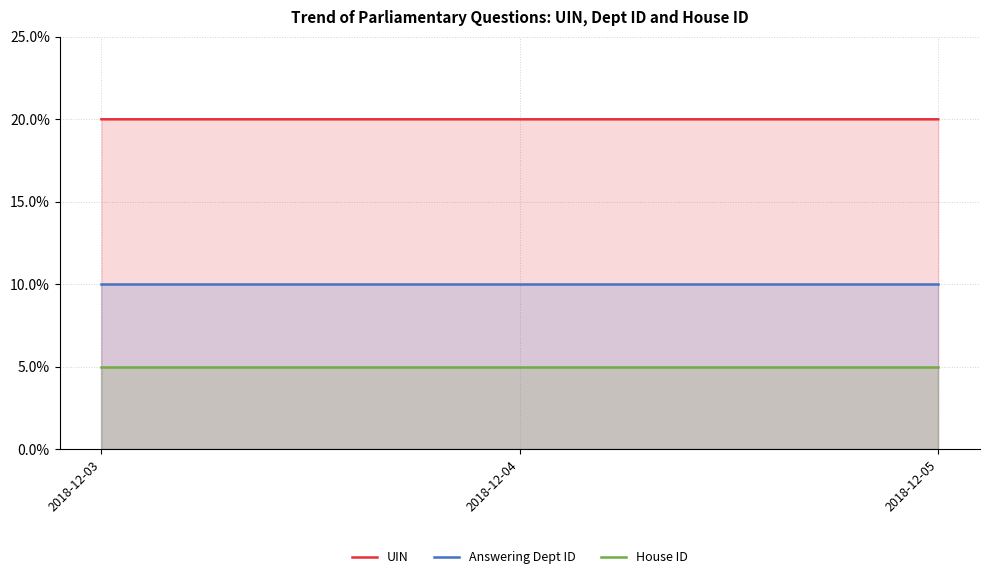

What is the average value of the Answering Dept ID series?

10.0